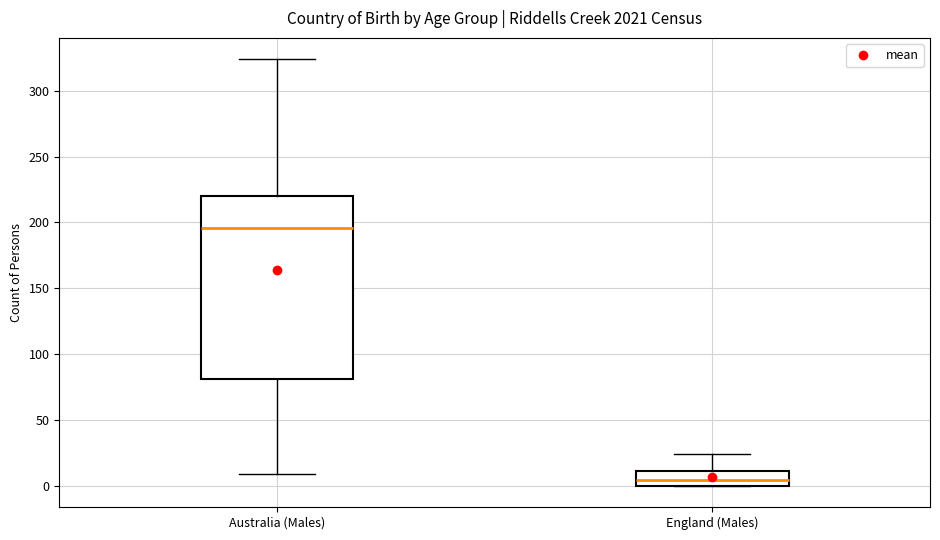

Comparing the boxes themselves (not the whiskers), which one is the tallest?

Australia (Males)